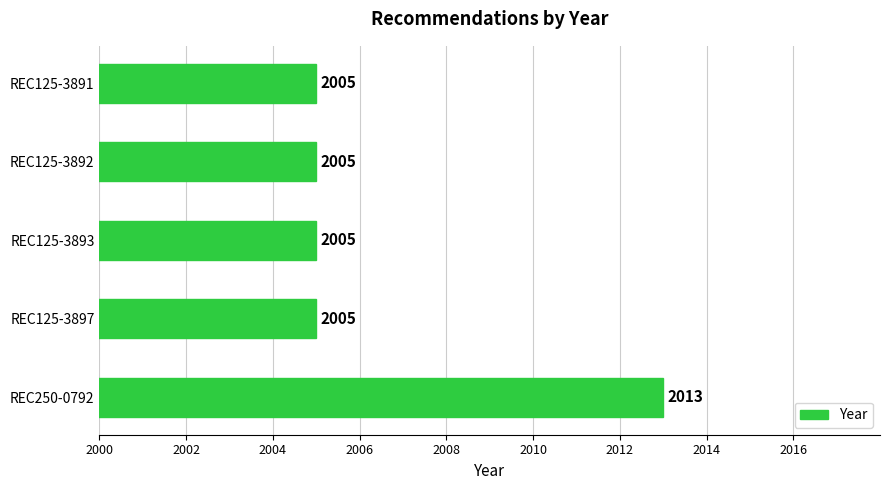

What is the minimum value shown in the chart?

2005